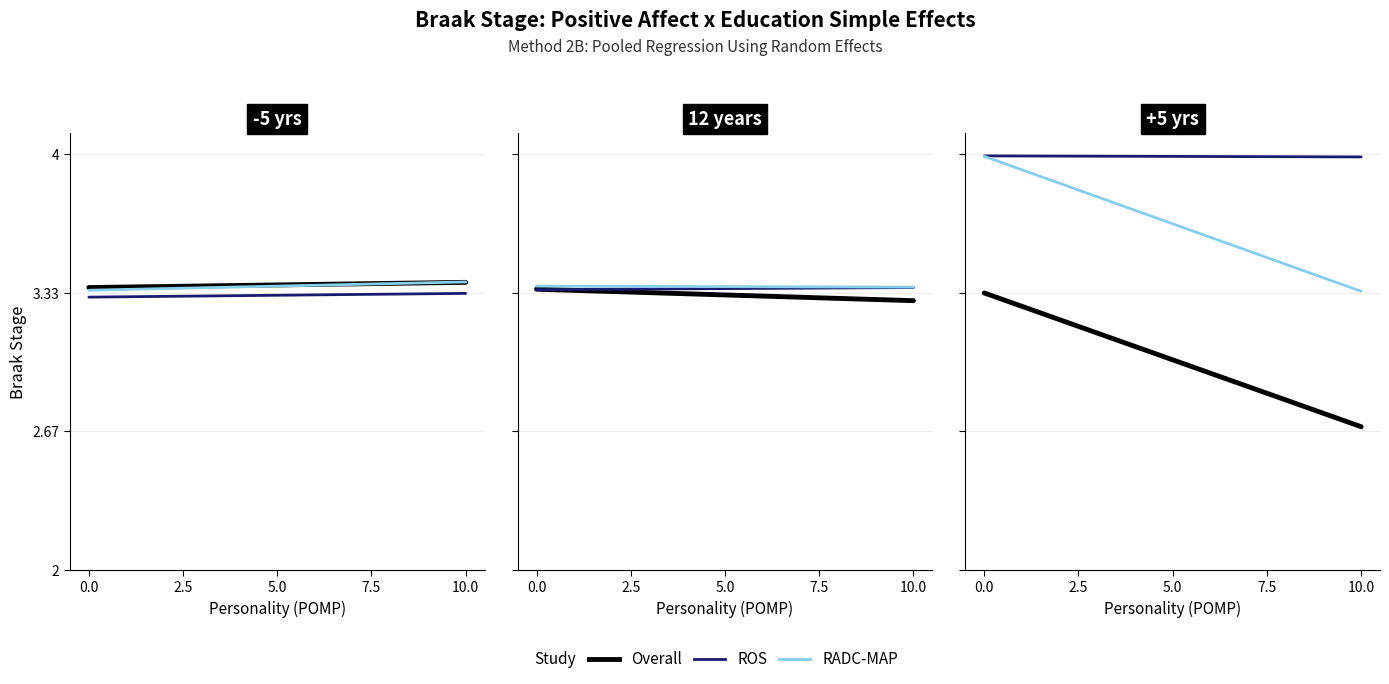

What are all the series names shown in the legend?

Overall, ROS, RADC-MAP